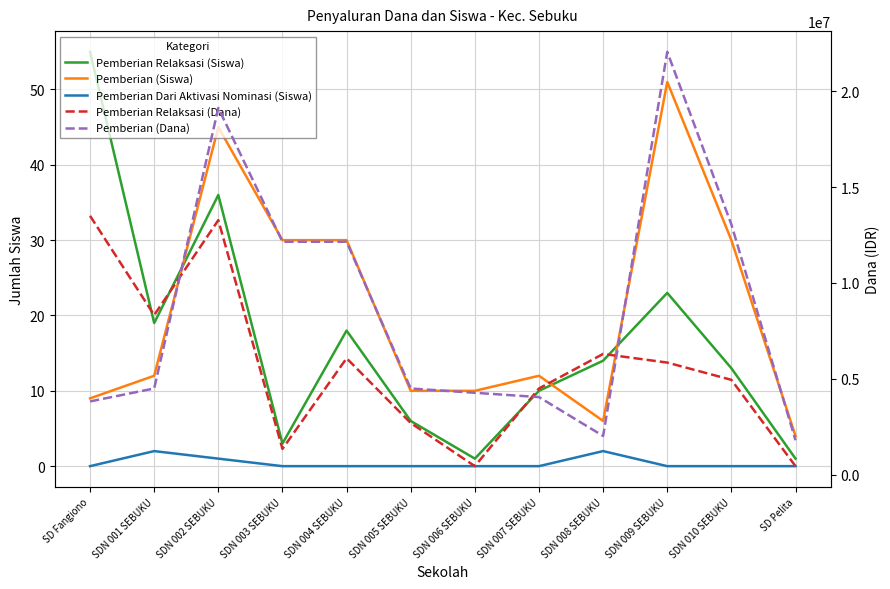

What is the label of the 5th point from the right?

SDN 007 SEBUKU